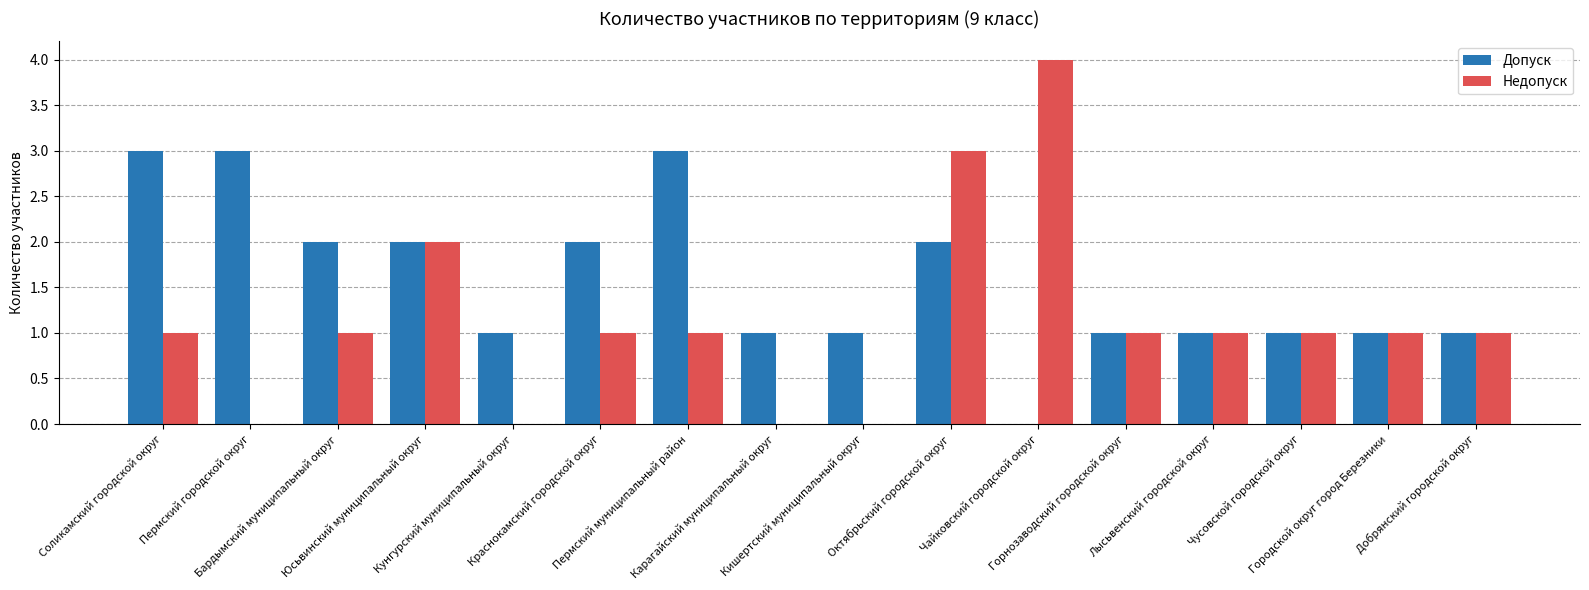

Which series has the largest total across all categories?

Допуск